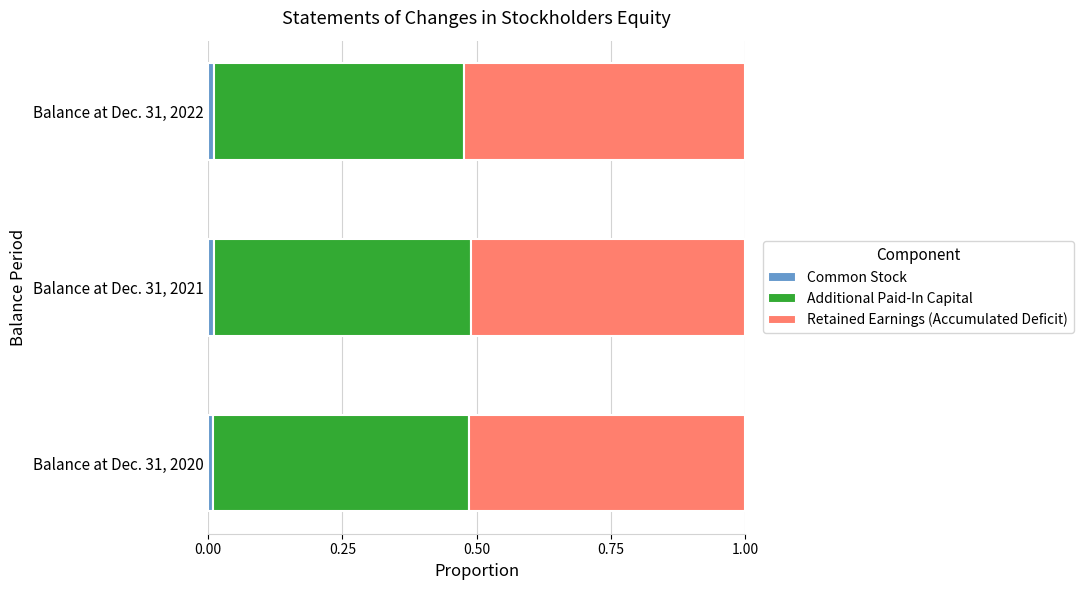

The Common Stock series shows 0.0 at Balance at Dec. 31, 2020. True or false?

True